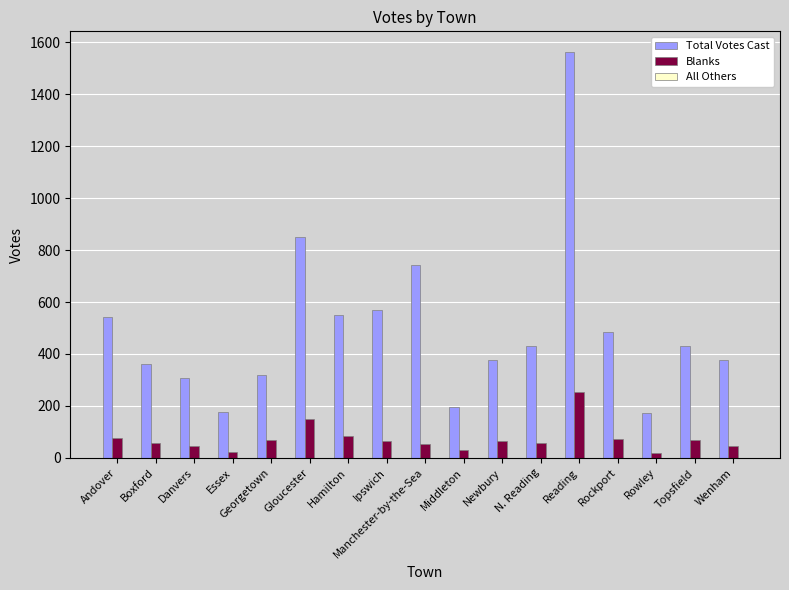

What is the difference between the maximum and minimum values in the Blanks series?

236